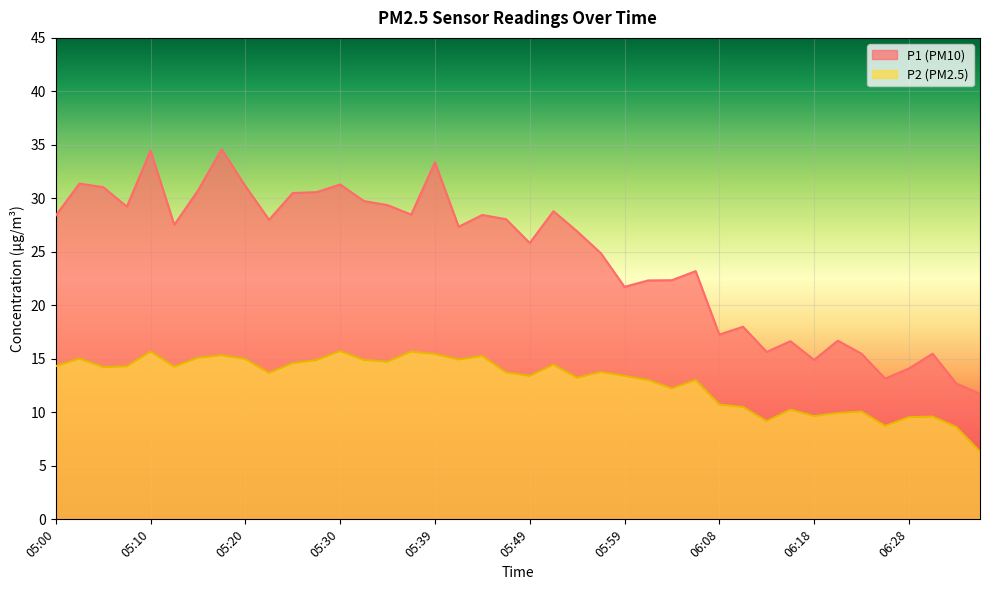

What is the label of the 28th point from the right?

05:30